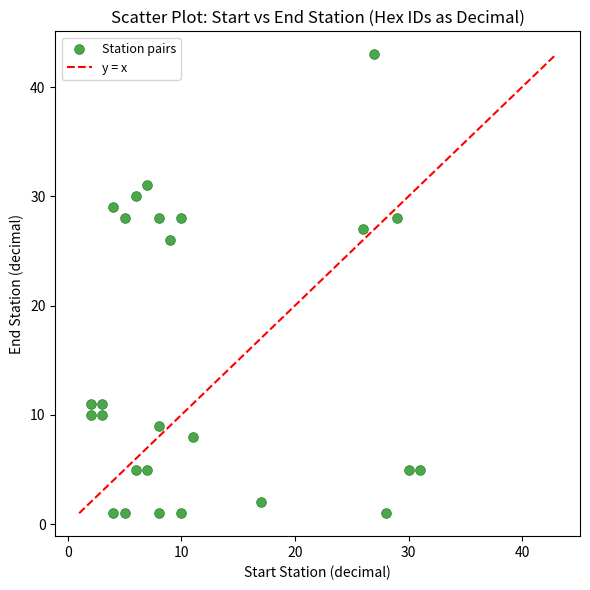

What is the range of X values (max minus min)?

29